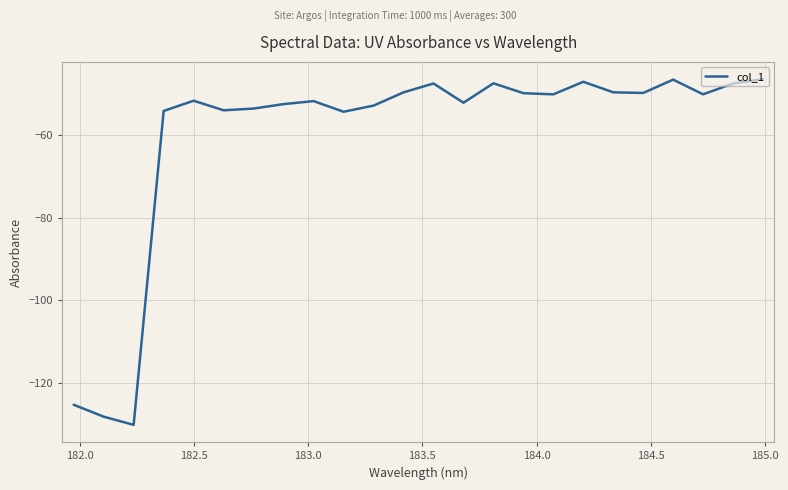

What is the difference between the maximum and minimum values?

83.7